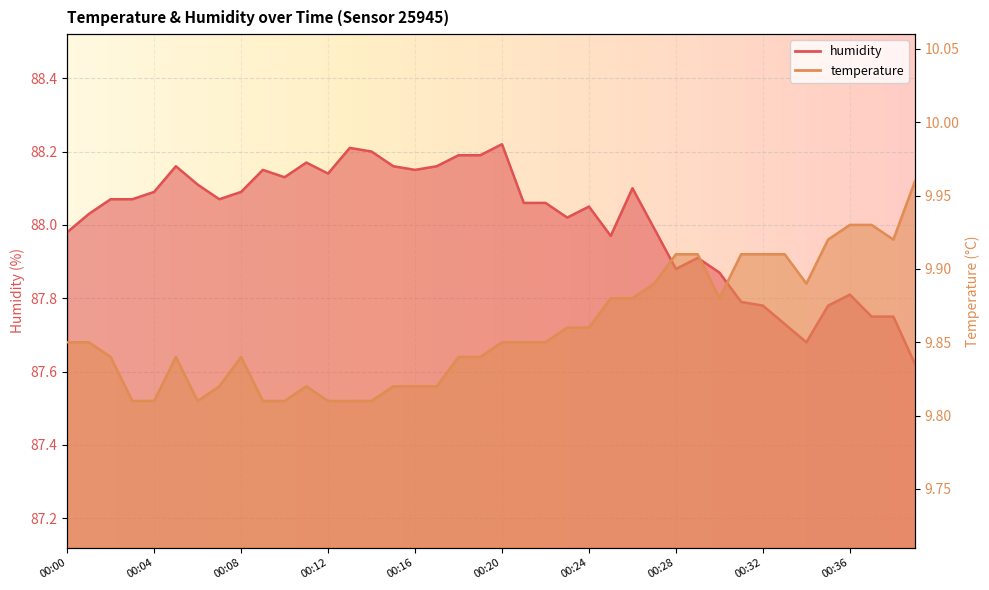

What is the total value across all series at 00:31?

97.7